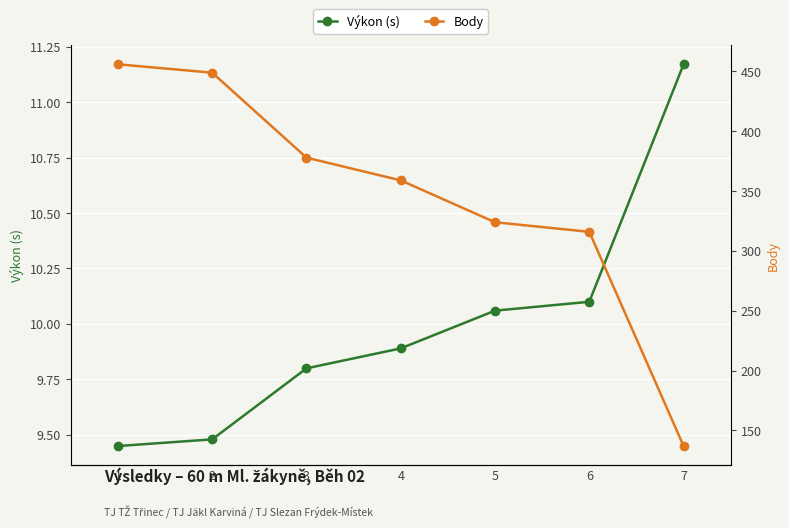

What is the value of the Výkon (s) point at the 4th from the left?

9.9